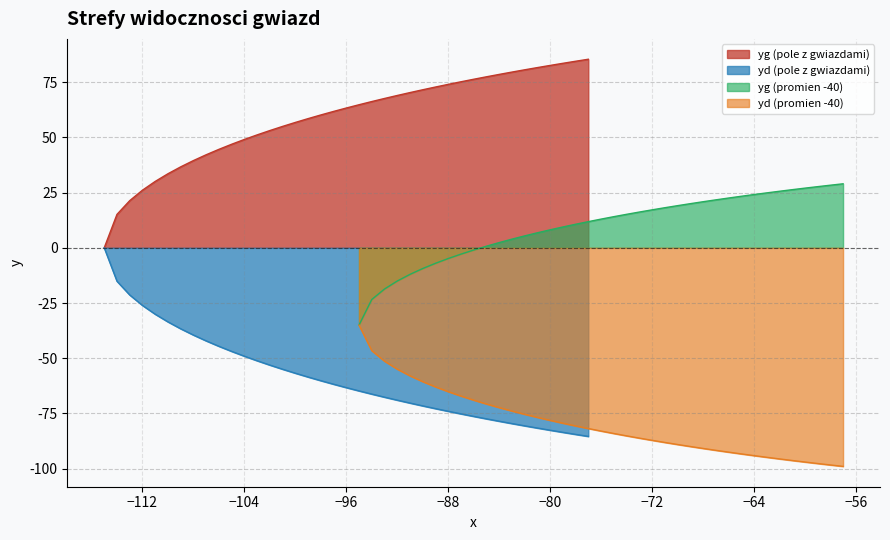

What is the value of the yd (promien -40) point at the 1st from the left?

-35.0